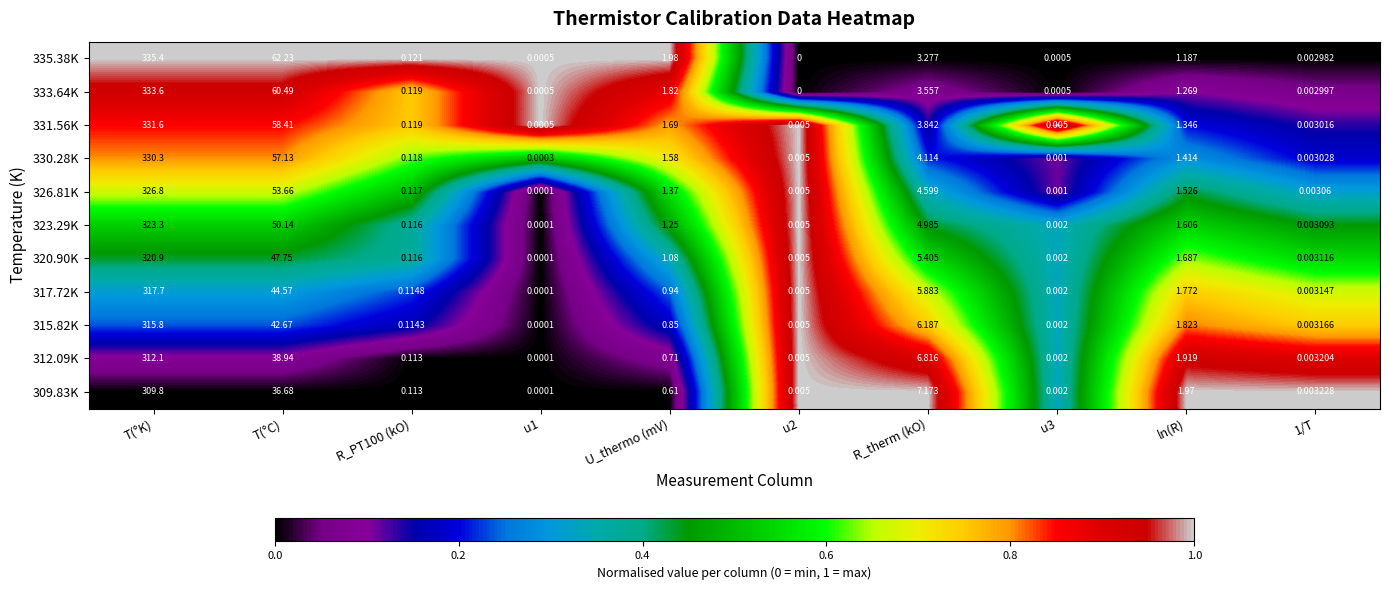

Which category has the highest value in the 312.09K series?

T(°K)